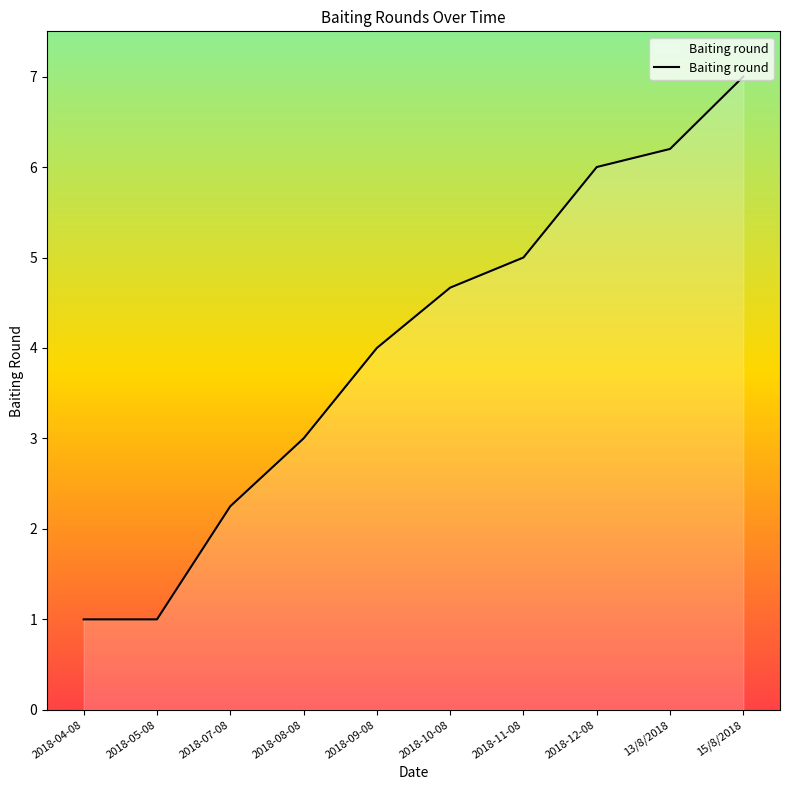

What is the label of the 6th point from the left?

2018-10-08